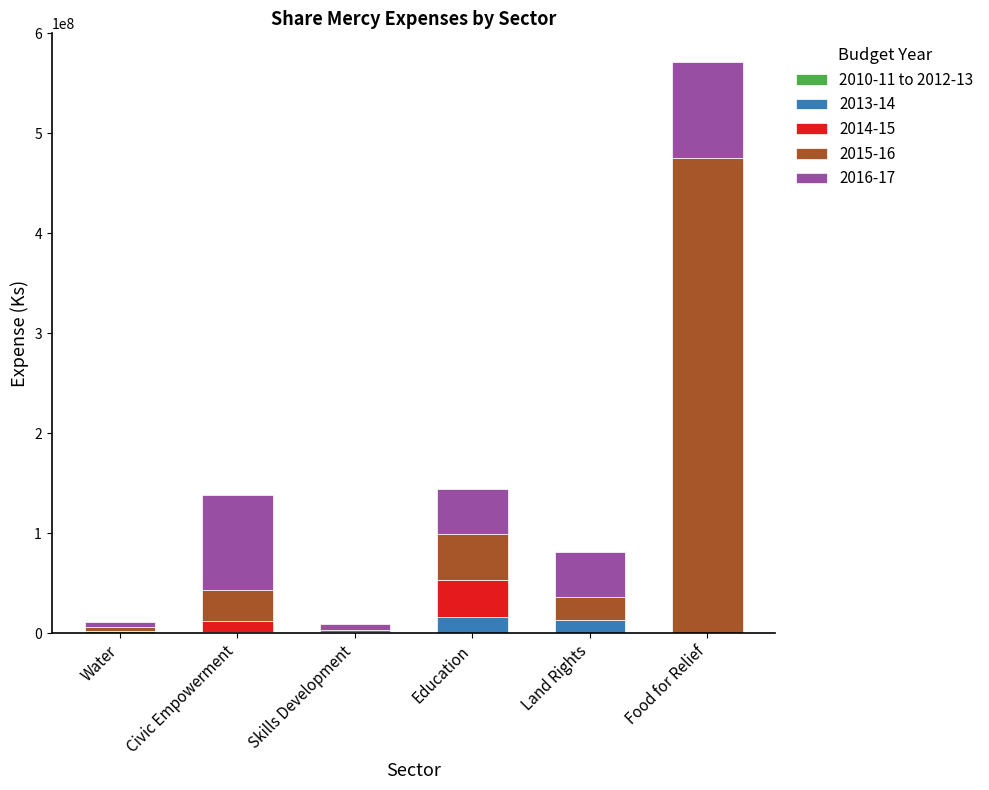

What is the total value across all series at Land Rights?

81710212